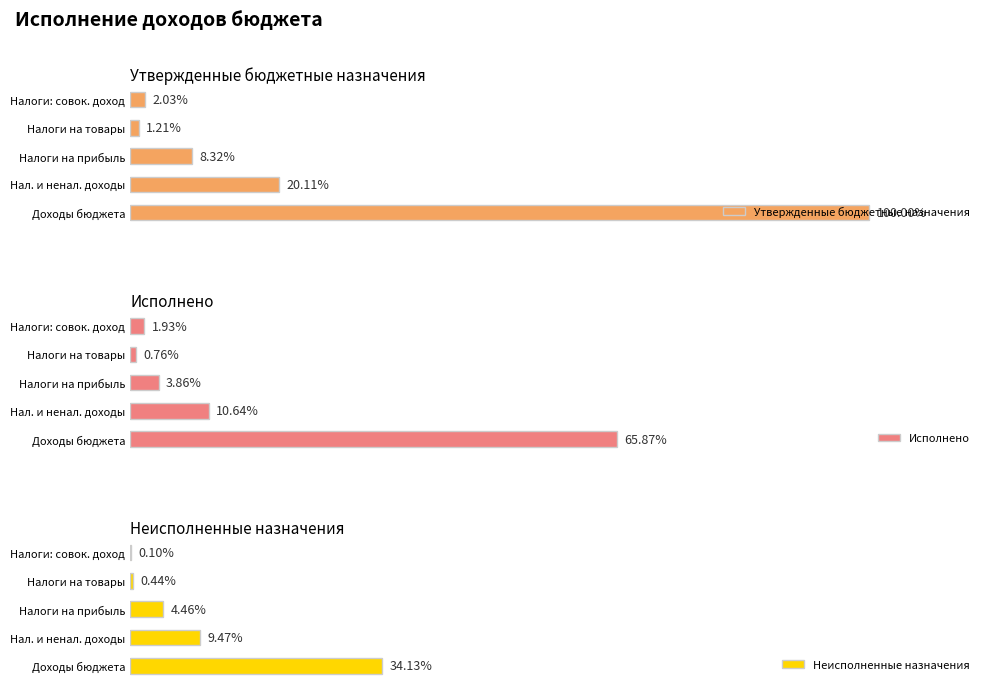

Which series changed the most between Доходы бюджета and Налоги: совок. доход?

Утвержденные бюджетные назначения